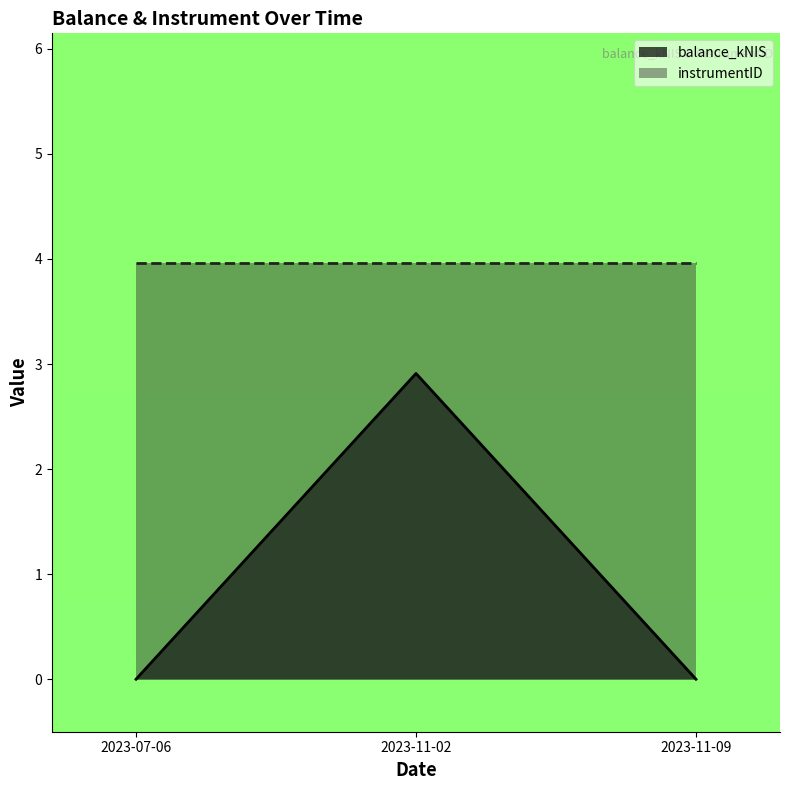

At which category does the chart reach its minimum across all series?

2023-07-06